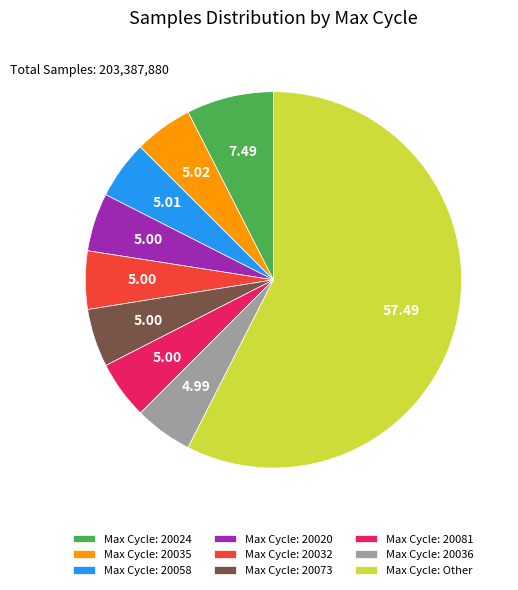

Is there a majority slice in this chart?

Yes